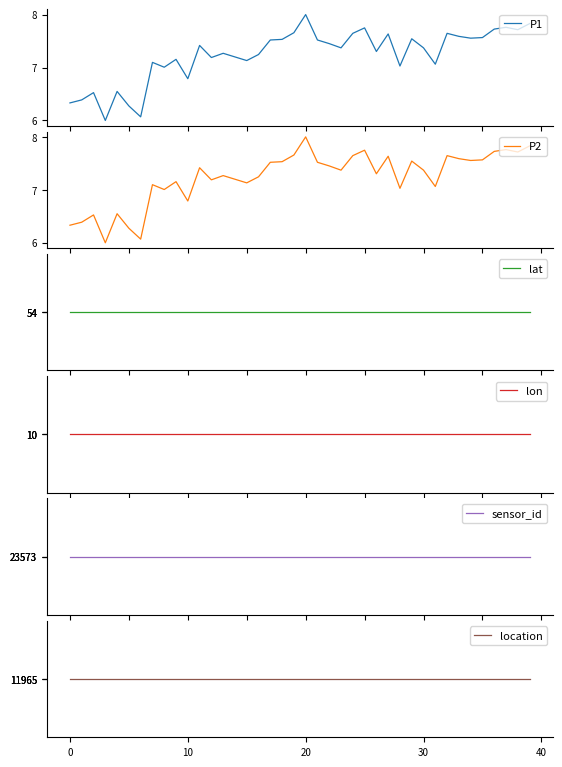

Rank the series by their maximum value, from lowest to highest.

P1, P2, lon, lat, location, sensor_id